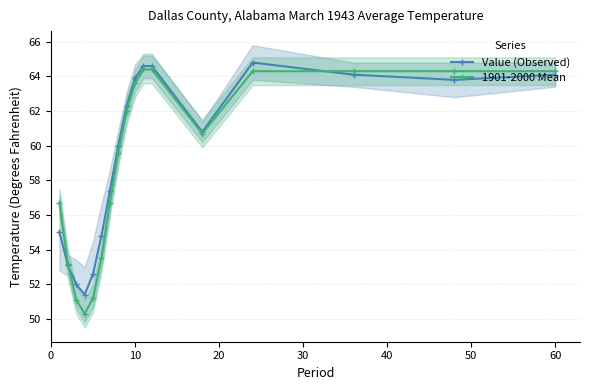

The Value (Observed) series shows 88.6 at 10. True or false?

False